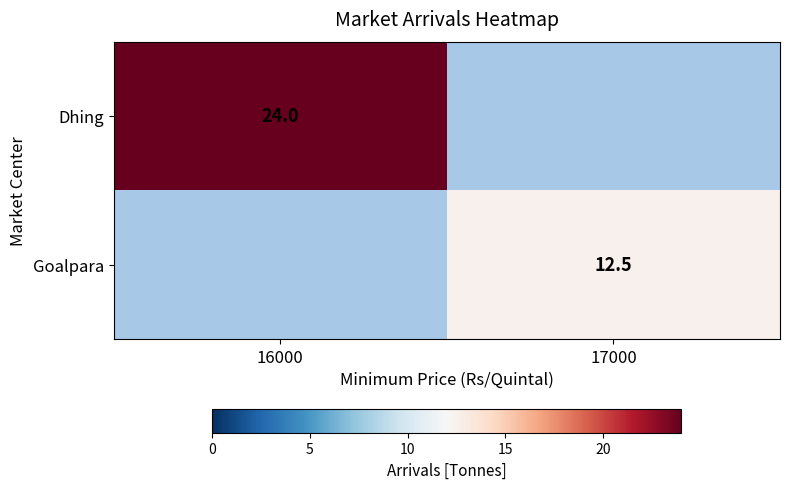

The Goalpara series shows 12.5 at 17000. True or false?

True